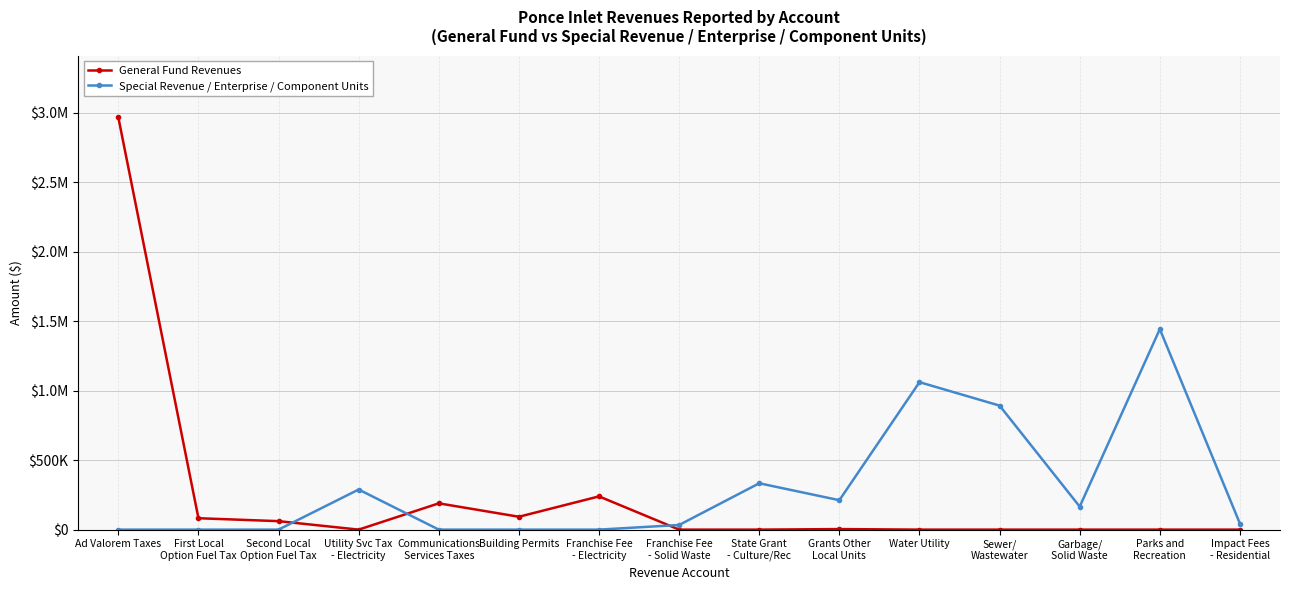

At which label does Special Revenue / Enterprise / Component Units first exceed 43010?

Utility Svc Tax
- Electricity